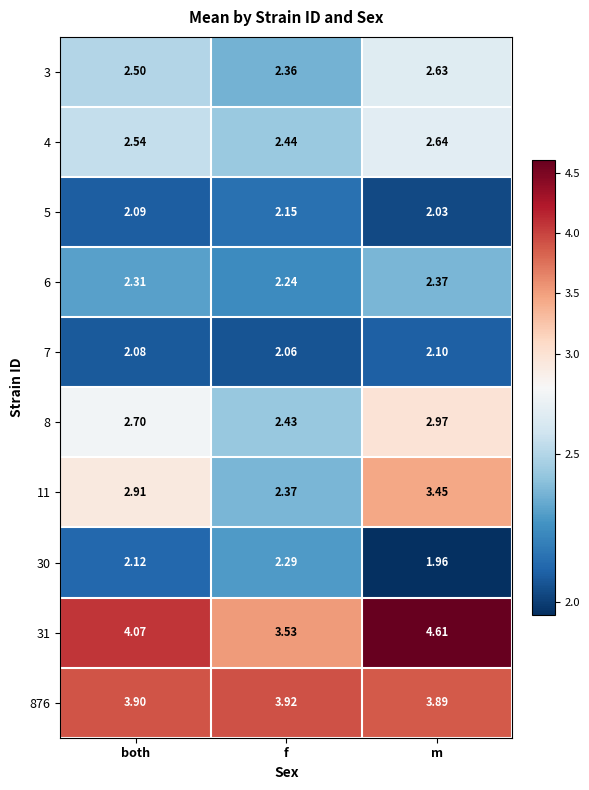

Which category has the lowest value across all series?

m